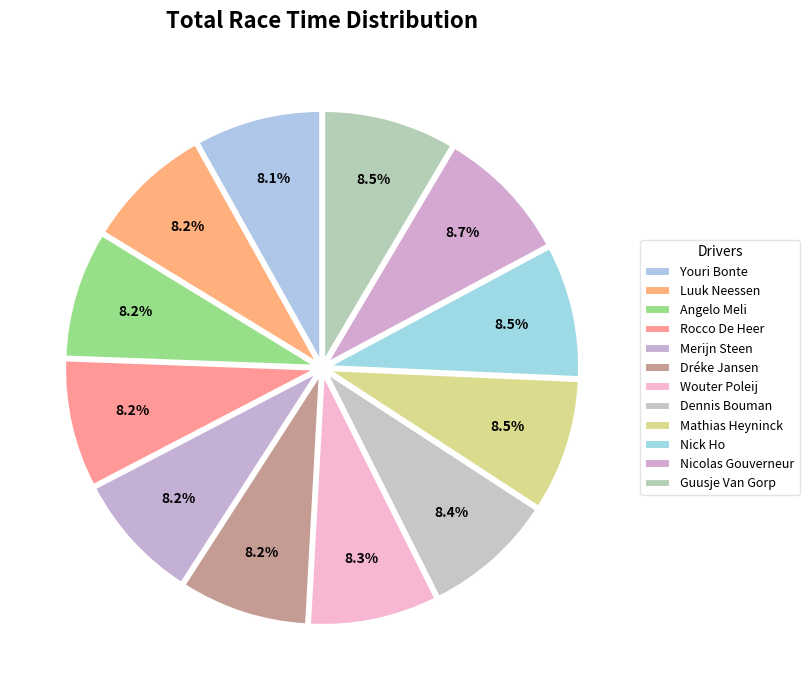

True or false: Luuk Neessen accounts for 8% of the total.

True